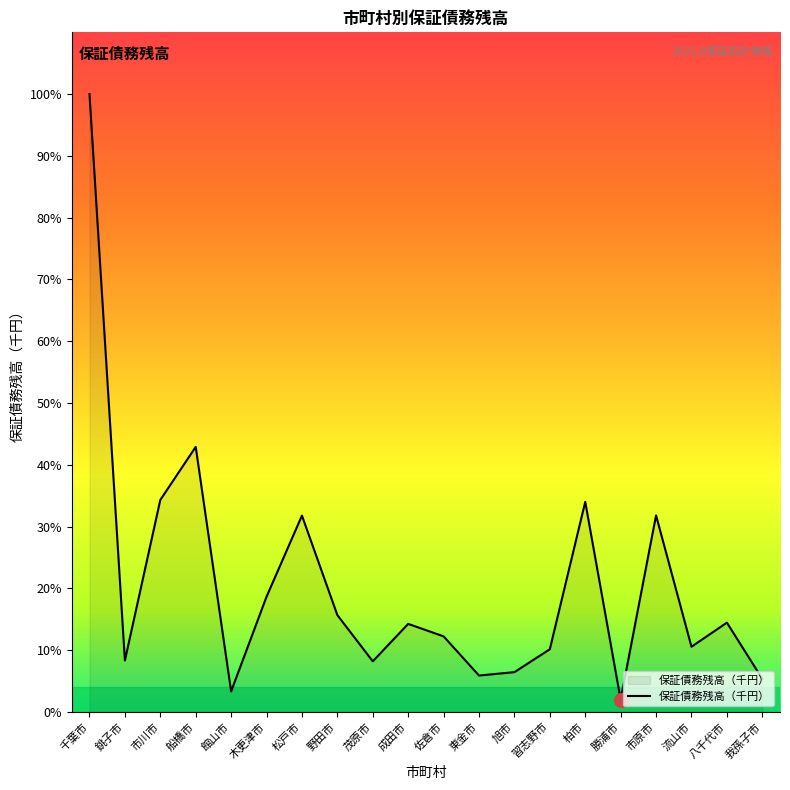

True or false: there are more than 2 points higher than both neighbors.

True